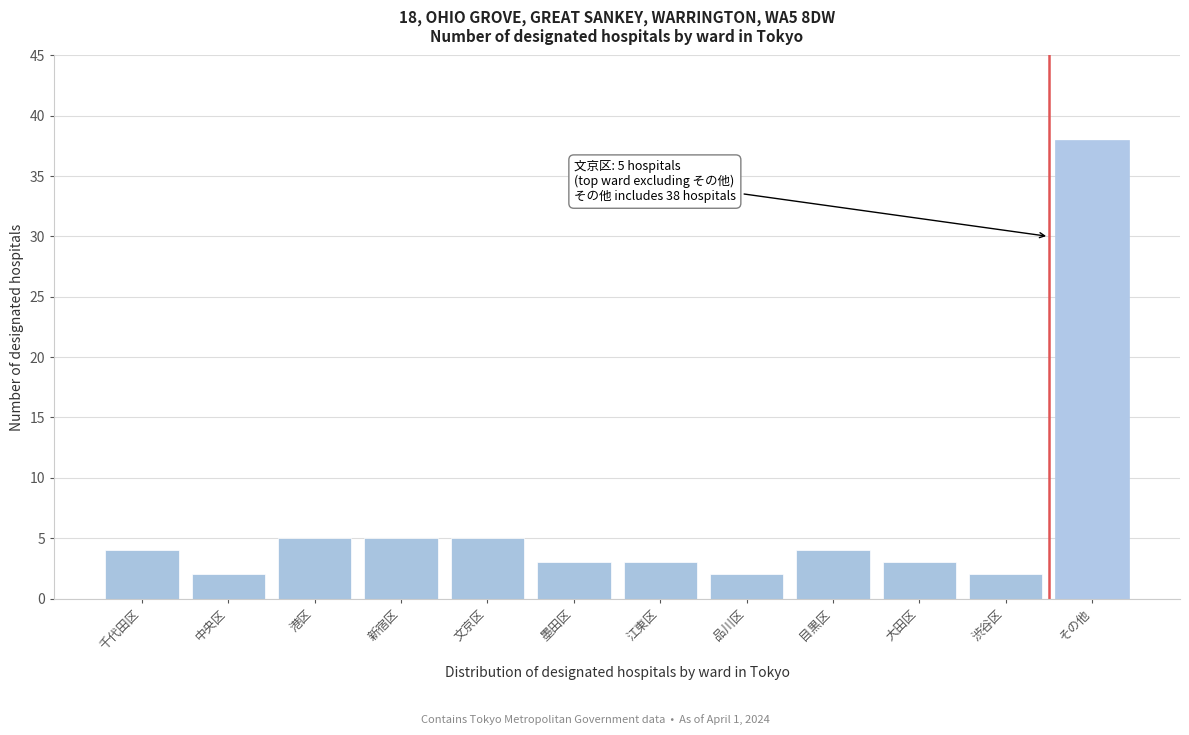

Reading left to right, list all the values displayed in this chart.

千代田区=4	中央区=2	港区=5	新宿区=5	文京区=5	墨田区=3	江東区=3	品川区=2	目黒区=4	大田区=3	渋谷区=2	その他=38